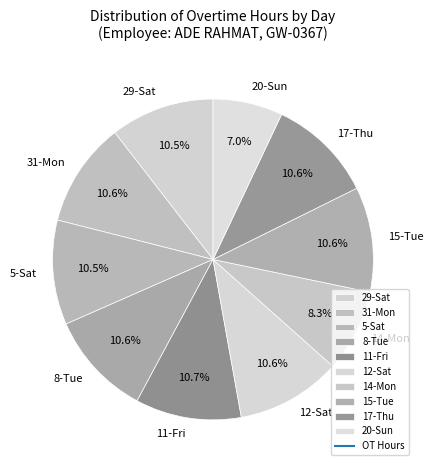

The 17-Thu slice represents 22% of the pie. True or false?

False